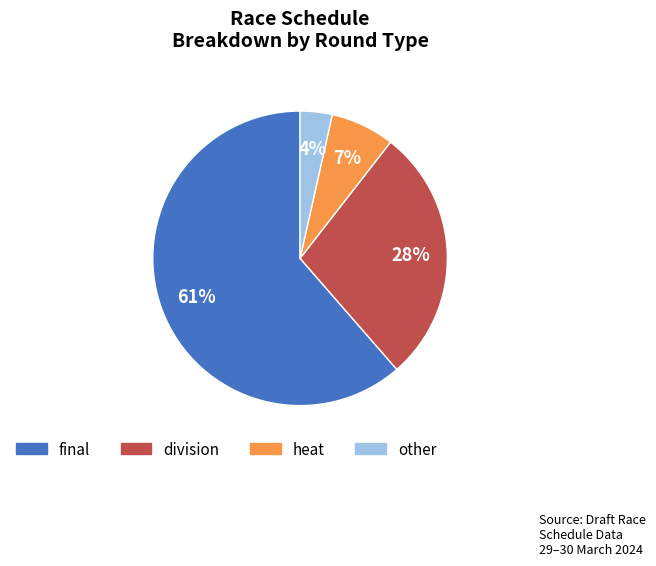

How many segments does this pie chart have?

4